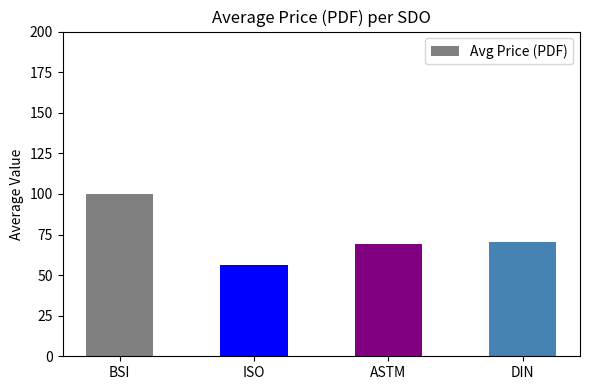

What is the value of the 3rd bar from the left?

69.0